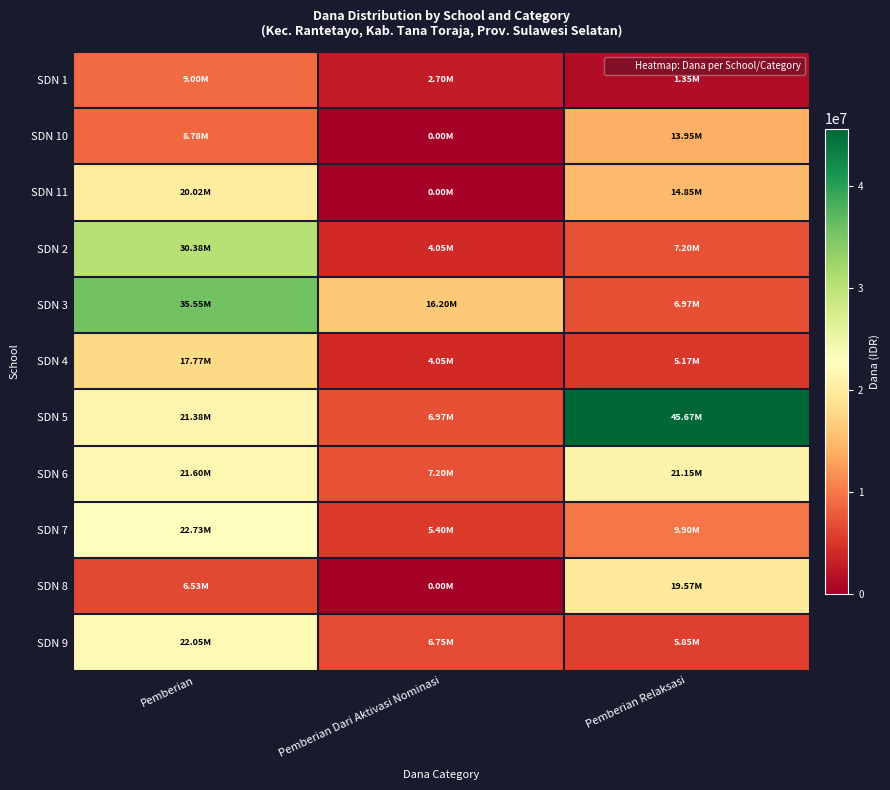

What is the maximum value shown in the chart?

45675000